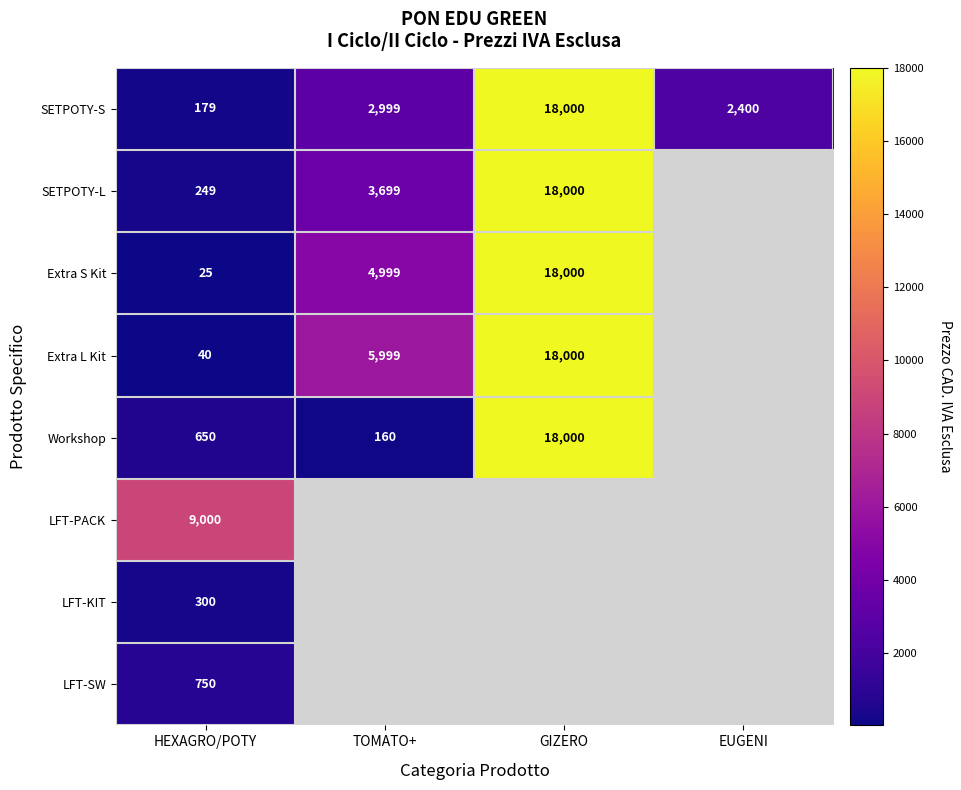

The value of SETPOTY-S at GIZERO is 18000. True or false?

True